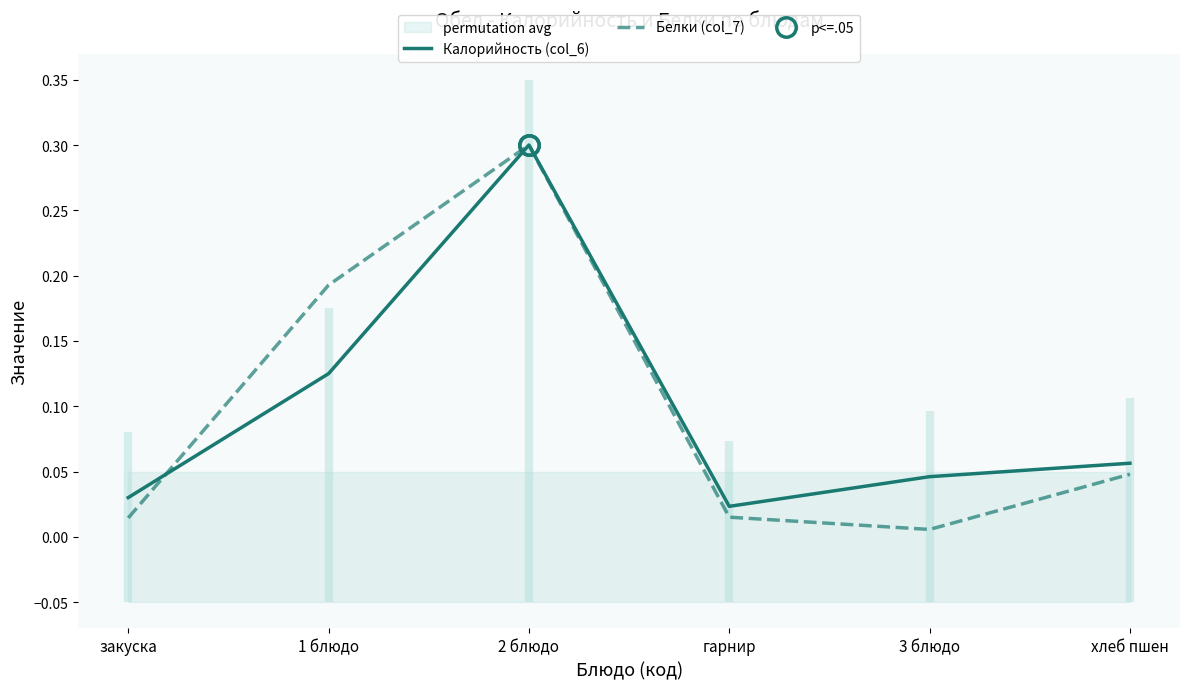

Rank the categories by Белки (col_7) value from highest to lowest.

2 блюдо, 1 блюдо, хлеб пшен, гарнир, закуска, 3 блюдо